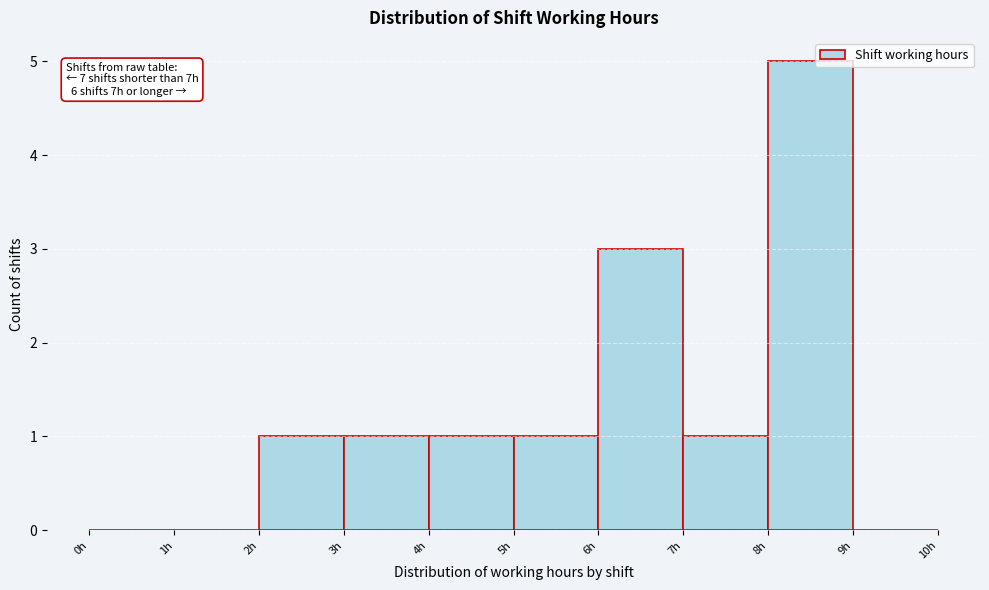

Which range on the x-axis has the tallest bar?

8 to 9